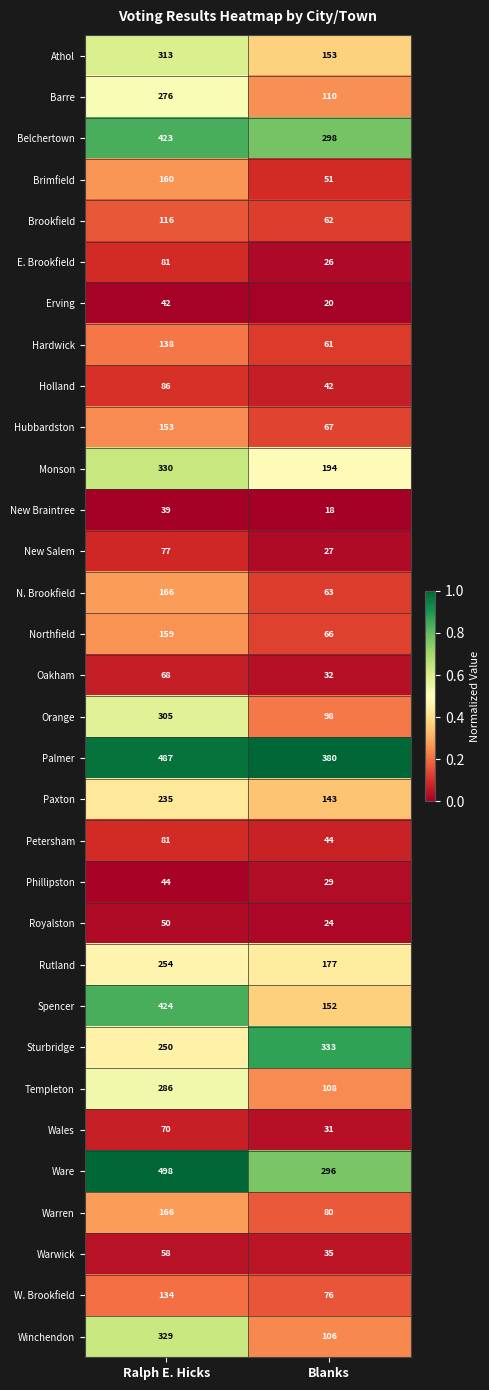

Which category has the highest value across all series?

Ralph E. Hicks